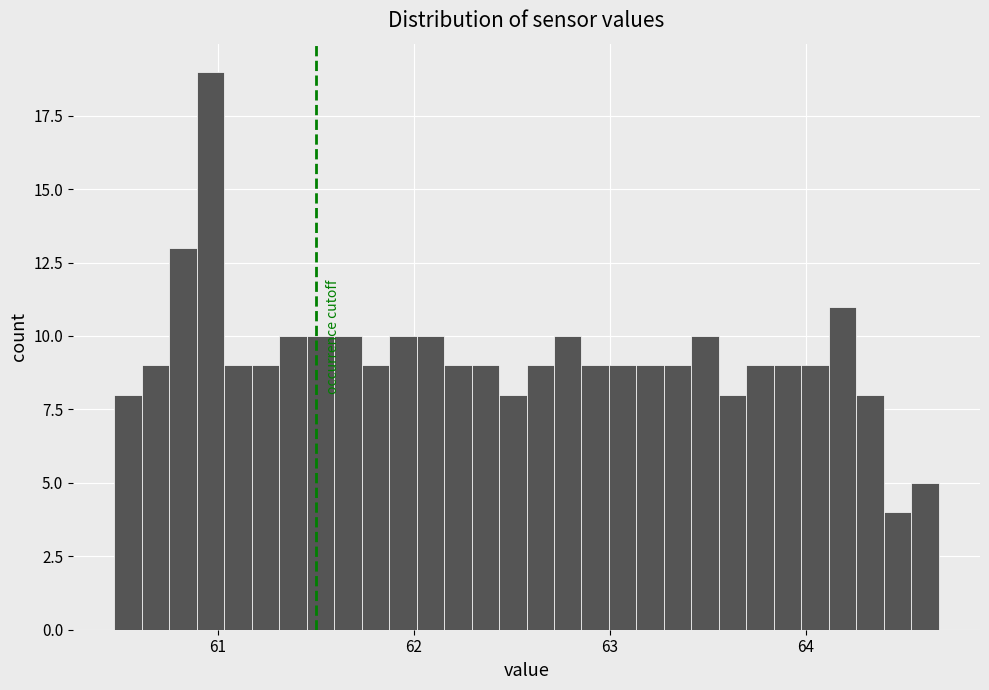

Read against the x-axis, roughly where is the centre of the tallest bar?

61.0